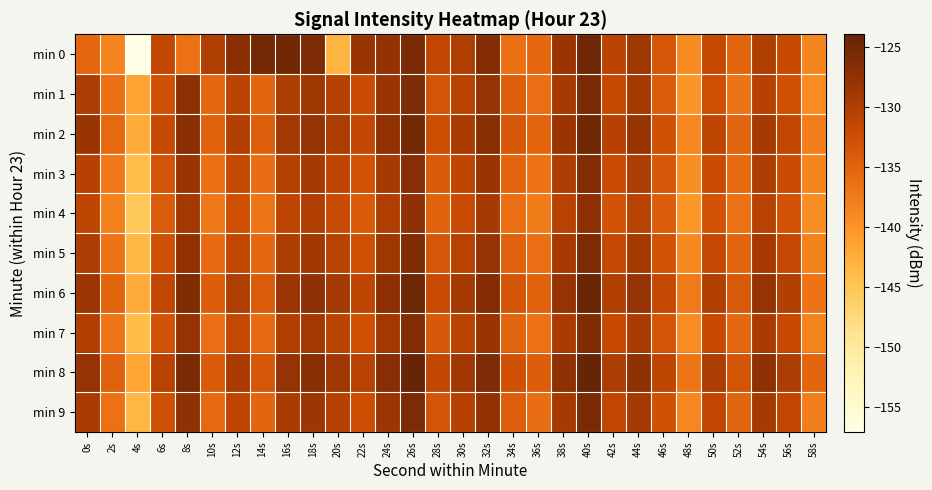

Reading right to left, extract all data points from this chart.

min 0: 58s=-138.6	56s=-131.8	54s=-129.9	52s=-135.3	50s=-131.8	48s=-139.1	46s=-133.4	44s=-128.7	42s=-130.9	40s=-124.7	38s=-128.2	36s=-135.5	34s=-136.4	32s=-126.5	30s=-130.0	28s=-131.5	26s=-125.6	24s=-127.7	22s=-128.1	20s=-143.1	18s=-125.7	16s=-124.8	14s=-125.1	12s=-126.9	10s=-129.9	8s=-136.4	6s=-131.4	4s=-157.1	2s=-138.5	0s=-135.5
min 1: 58s=-139.3	56s=-132.7	54s=-130.4	52s=-136.8	50s=-132.5	48s=-140.2	46s=-134.1	44s=-129.3	42s=-131.8	40s=-125.6	38s=-129.1	36s=-136.2	34s=-134.5	32s=-127.8	30s=-130.7	28s=-133.2	26s=-125.9	24s=-128.3	22s=-132.1	20s=-130.5	18s=-128.6	16s=-129.6	14s=-135.2	12s=-131.0	10s=-135.3	8s=-127.2	6s=-132.8	4s=-141.4	2s=-136.4	0s=-129.6
min 2: 58s=-137.9	56s=-131.4	54s=-129.1	52s=-135.0	50s=-131.2	48s=-138.7	46s=-132.8	44s=-128.1	42s=-130.5	40s=-124.9	38s=-128.3	36s=-135.1	34s=-133.7	32s=-126.8	30s=-129.6	28s=-132.4	26s=-125.1	24s=-127.6	22s=-131.5	20s=-129.7	18s=-127.8	16s=-128.9	14s=-134.5	12s=-130.2	10s=-134.8	8s=-126.9	6s=-131.7	4s=-142.3	2s=-135.6	0s=-128.1
min 3: 58s=-138.6	56s=-132.1	54s=-129.8	52s=-135.7	50s=-132.1	48s=-139.4	46s=-133.5	44s=-129.7	42s=-132.1	40s=-126.3	38s=-129.8	36s=-136.7	34s=-135.2	32s=-128.3	30s=-131.1	28s=-133.9	26s=-126.5	24s=-129.1	22s=-133.0	20s=-131.1	18s=-129.2	16s=-130.3	14s=-136.0	12s=-131.8	10s=-136.3	8s=-128.1	6s=-133.2	4s=-144.1	2s=-137.2	0s=-130.5
min 4: 58s=-139.5	56s=-133.0	54s=-130.7	52s=-136.6	50s=-133.0	48s=-140.3	46s=-134.4	44s=-130.6	42s=-133.0	40s=-127.2	38s=-130.7	36s=-137.6	34s=-136.1	32s=-129.2	30s=-132.0	28s=-134.8	26s=-127.4	24s=-130.0	22s=-133.9	20s=-132.0	18s=-130.1	16s=-131.2	14s=-136.9	12s=-132.7	10s=-137.2	8s=-129.0	6s=-134.1	4s=-145.2	2s=-138.1	0s=-131.2
min 5: 58s=-138.1	56s=-131.6	54s=-129.3	52s=-135.2	50s=-131.6	48s=-138.9	46s=-133.0	44s=-129.2	42s=-131.6	40s=-125.8	38s=-129.3	36s=-136.2	34s=-134.7	32s=-127.8	30s=-130.6	28s=-133.4	26s=-126.0	24s=-128.6	22s=-132.5	20s=-130.6	18s=-128.7	16s=-129.8	14s=-135.5	12s=-131.3	10s=-135.8	8s=-127.6	6s=-132.8	4s=-143.6	2s=-136.7	0s=-129.8
min 6: 58s=-136.7	56s=-130.2	54s=-127.9	52s=-133.8	50s=-130.2	48s=-137.5	46s=-131.6	44s=-127.8	42s=-130.2	40s=-124.4	38s=-127.9	36s=-134.8	34s=-133.3	32s=-126.4	30s=-129.2	28s=-132.0	26s=-124.6	24s=-127.2	22s=-131.1	20s=-129.2	18s=-127.3	16s=-128.4	14s=-134.1	12s=-129.9	10s=-134.4	8s=-126.2	6s=-131.4	4s=-142.2	2s=-135.3	0s=-128.4
min 7: 58s=-138.4	56s=-131.9	54s=-129.6	52s=-135.5	50s=-131.9	48s=-139.2	46s=-133.3	44s=-129.5	42s=-131.9	40s=-126.1	38s=-129.6	36s=-136.5	34s=-135.0	32s=-128.1	30s=-130.9	28s=-133.7	26s=-126.3	24s=-128.9	22s=-132.8	20s=-130.9	18s=-129.0	16s=-130.1	14s=-135.8	12s=-131.6	10s=-136.1	8s=-127.9	6s=-133.1	4s=-143.9	2s=-137.0	0s=-130.1
min 8: 58s=-135.2	56s=-129.7	54s=-127.4	52s=-133.3	50s=-129.7	48s=-137.0	46s=-131.1	44s=-127.3	42s=-129.7	40s=-123.9	38s=-127.4	36s=-134.3	34s=-132.8	32s=-125.9	30s=-128.7	28s=-131.5	26s=-124.1	24s=-126.7	22s=-130.6	20s=-128.7	18s=-126.8	16s=-127.9	14s=-133.6	12s=-129.4	10s=-133.9	8s=-125.7	6s=-130.9	4s=-141.7	2s=-134.8	0s=-127.9
min 9: 58s=-137.9	56s=-131.4	54s=-129.1	52s=-135.0	50s=-131.4	48s=-138.7	46s=-132.8	44s=-129.0	42s=-131.4	40s=-125.6	38s=-129.1	36s=-136.0	34s=-134.5	32s=-127.6	30s=-130.4	28s=-133.2	26s=-125.8	24s=-128.4	22s=-132.3	20s=-130.4	18s=-128.5	16s=-129.6	14s=-135.3	12s=-131.1	10s=-135.6	8s=-127.4	6s=-132.6	4s=-143.4	2s=-136.5	0s=-129.6